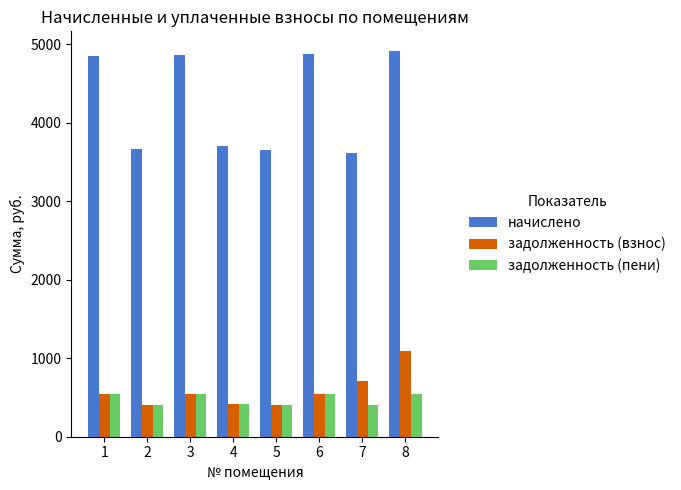

What is the sum of all задолженность (взнос) values?

4649.5